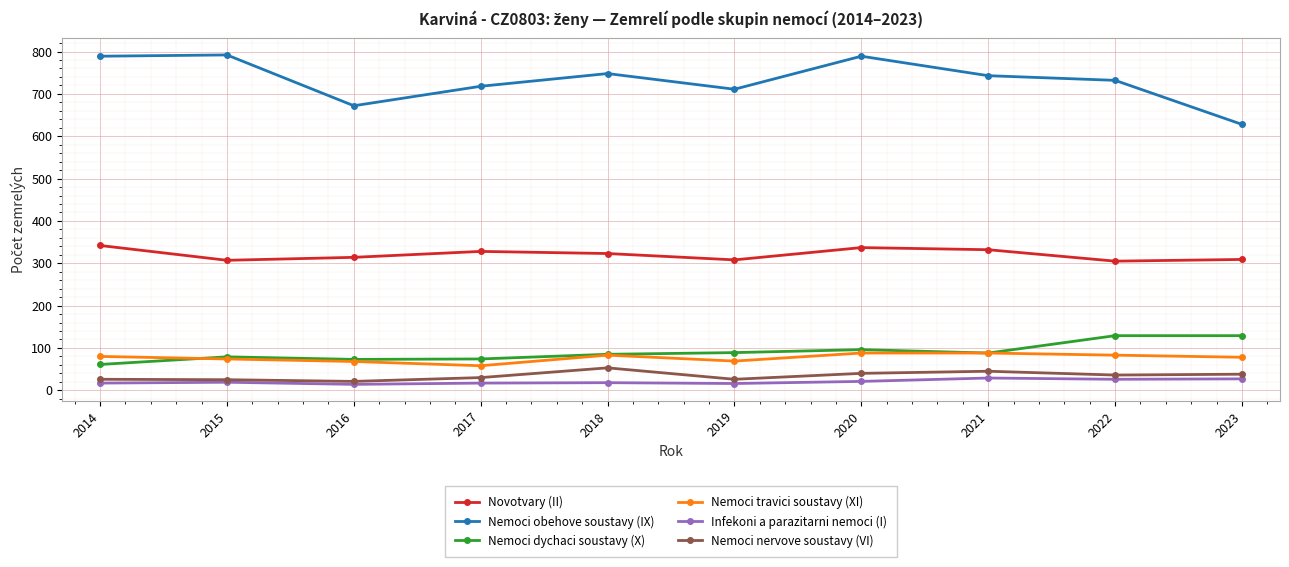

The value of Nemoci travici soustavy (XI) at 2018 is 83. True or false?

True